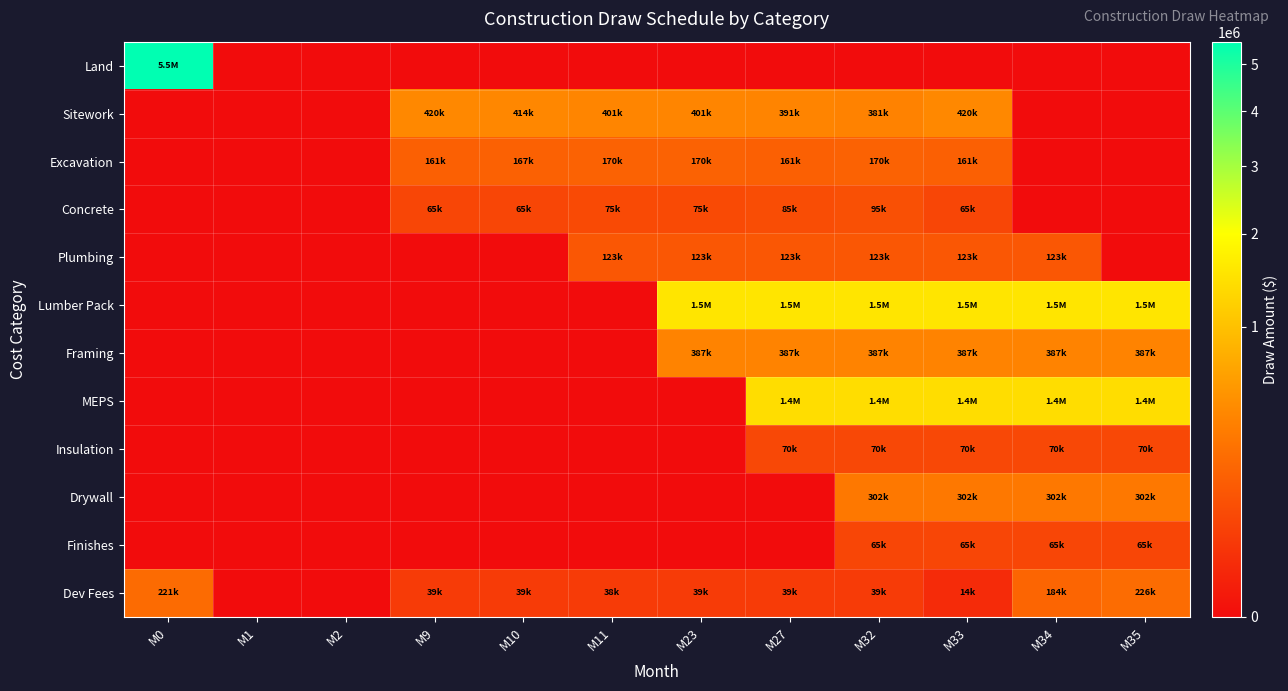

Rank the series by their maximum value, from lowest to highest.

Finishes, Insulation, Concrete, Plumbing, Excavation, Dev Fees, Drywall, Framing, Sitework, MEPS, Lumber Pack, Land